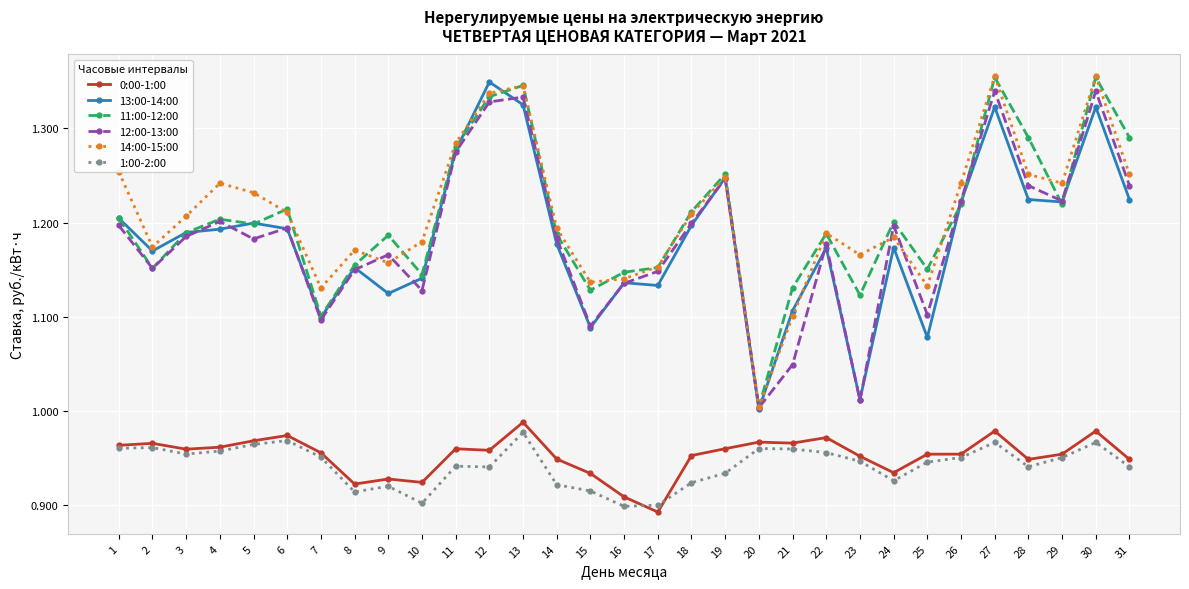

How many lines are shown in the chart?

6